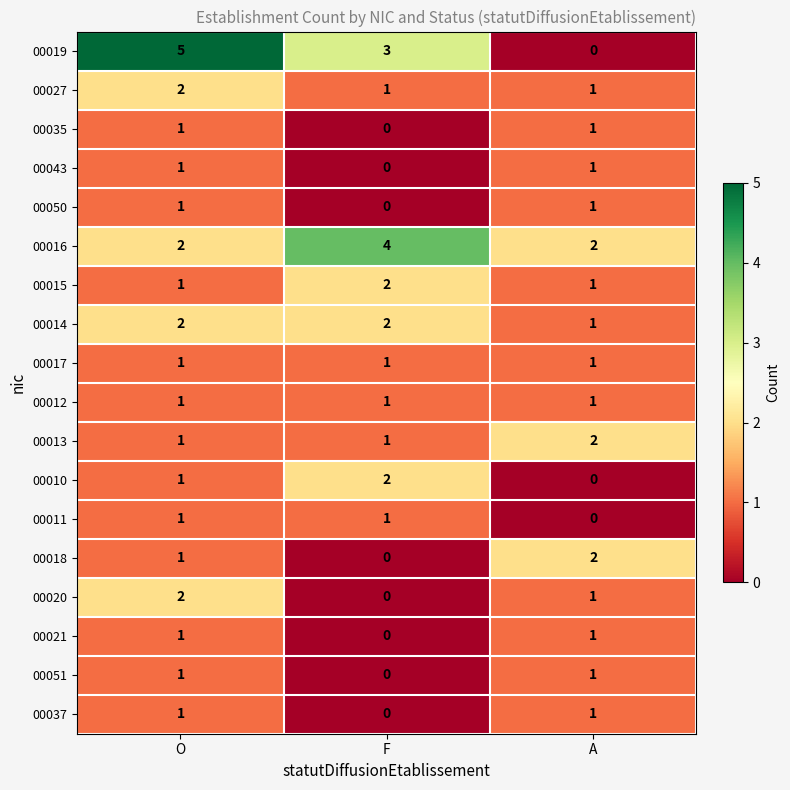

Where is 00021 nearest to the value 0?

F